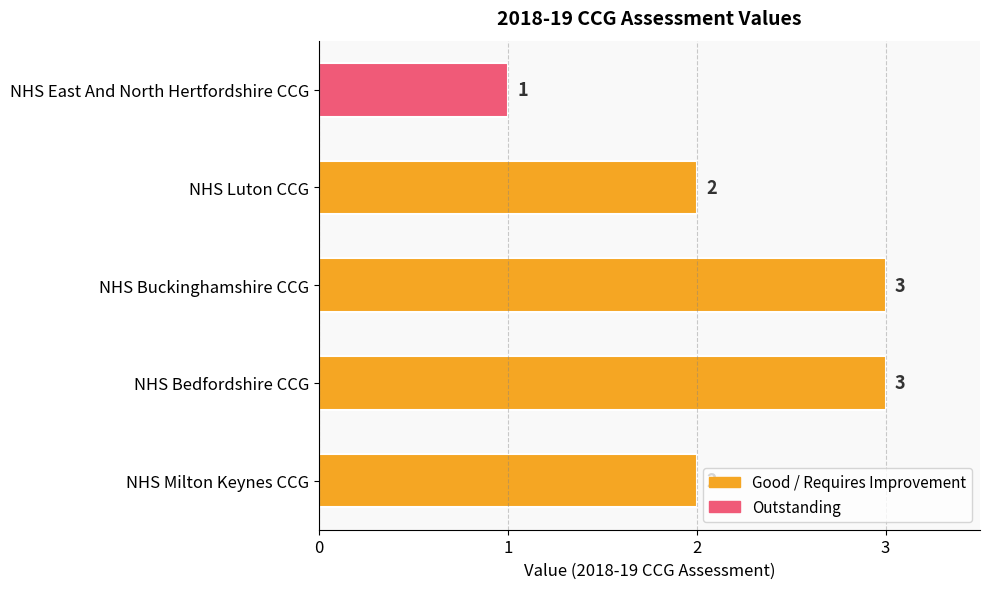

What is the ratio of the value at NHS Luton CCG to the value at NHS Bedfordshire CCG?

0.7